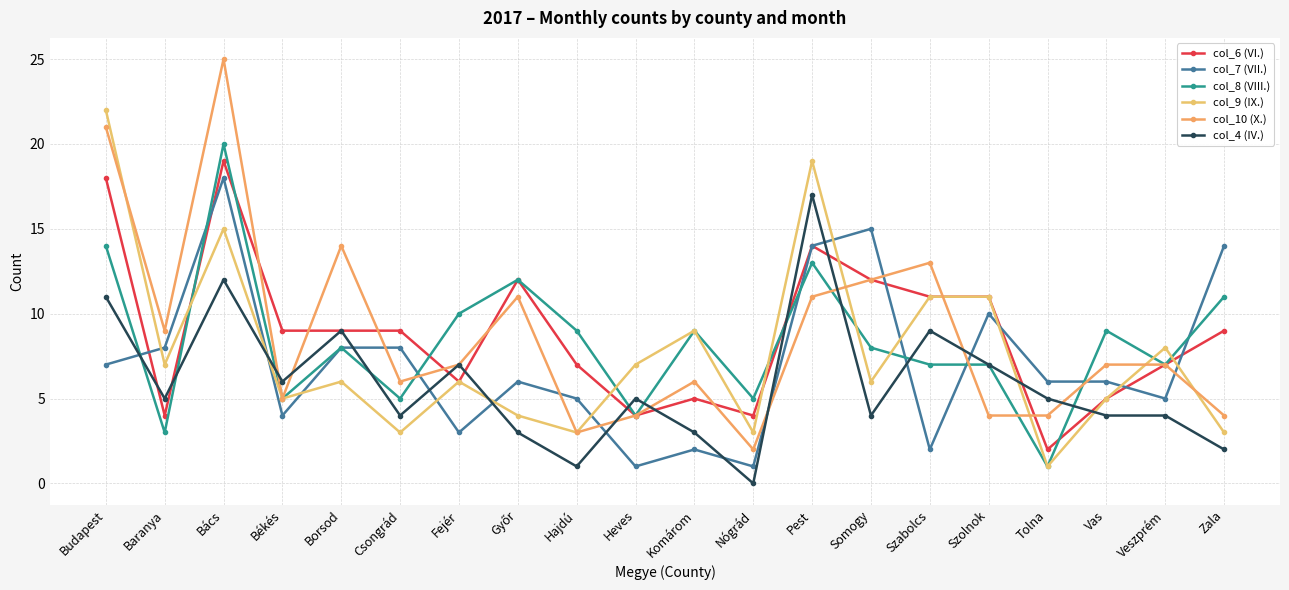

Is it true that col_10 (X.) equals 13 at Szabolcs?

True